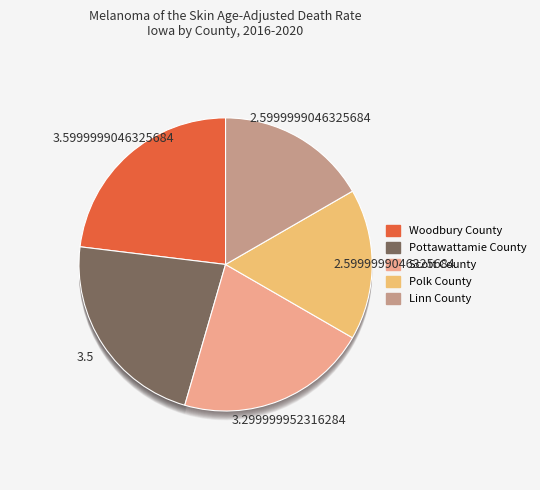

To the nearest percent, what is the combined percentage of Polk County and Pottawattamie County?

39%